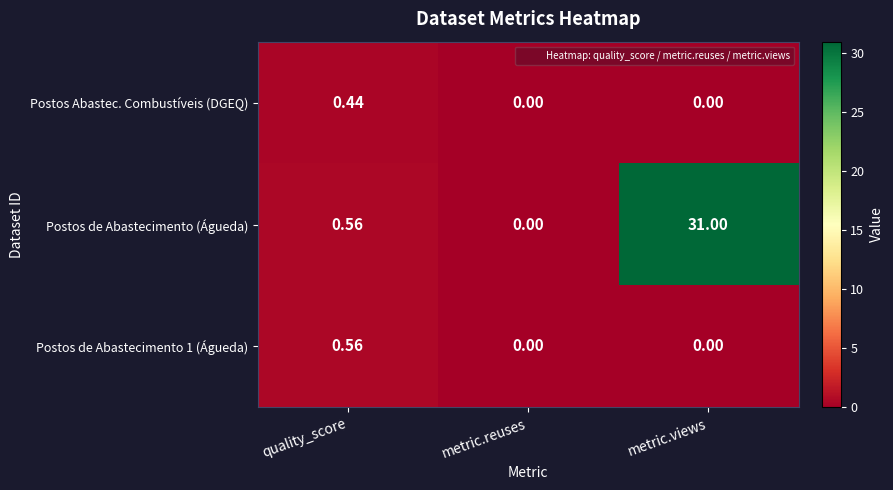

At which label does Postos Abastec. Combustíveis (DGEQ) reach its peak?

quality_score